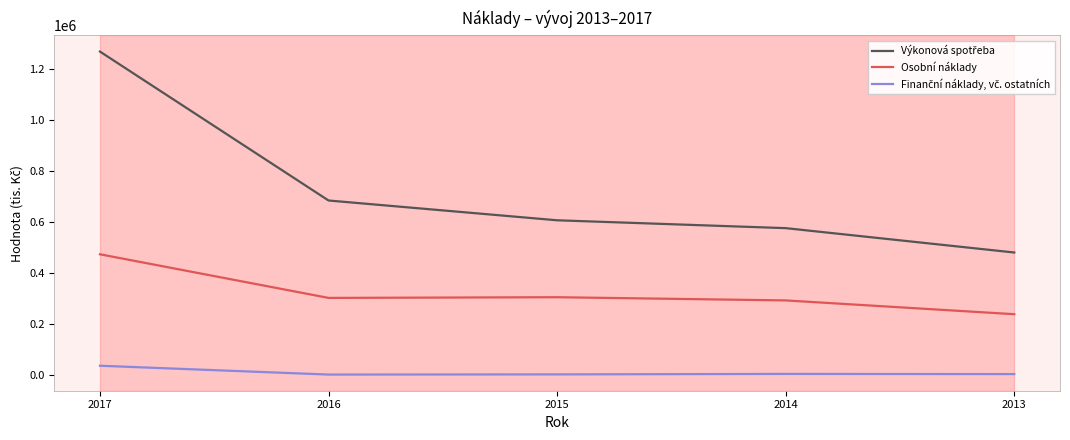

List the series in order of their peak value, highest first.

Výkonová spotřeba, Osobní náklady, Finanční náklady, vč. ostatních